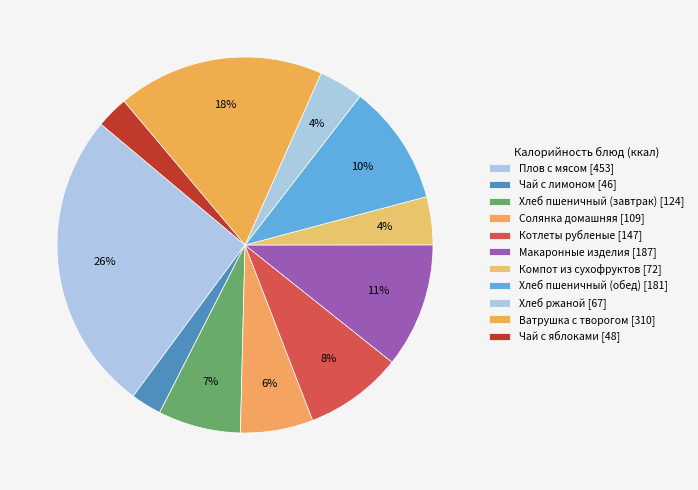

True or false: Хлеб пшеничный (завтрак) [124] accounts for 7% of the total.

True